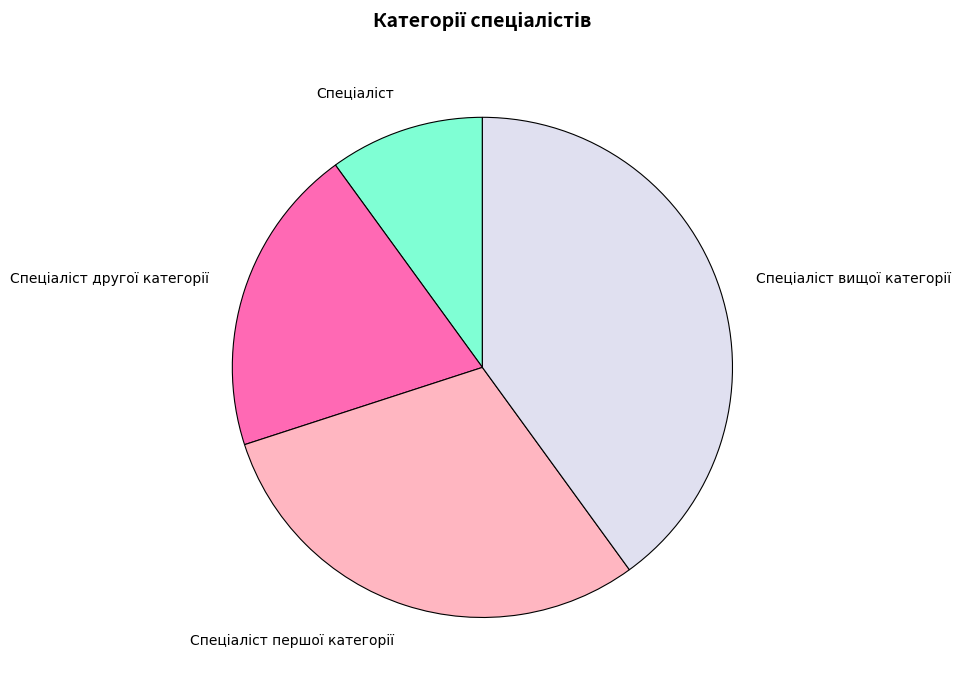

Is there any slice that represents more than half of the pie?

No